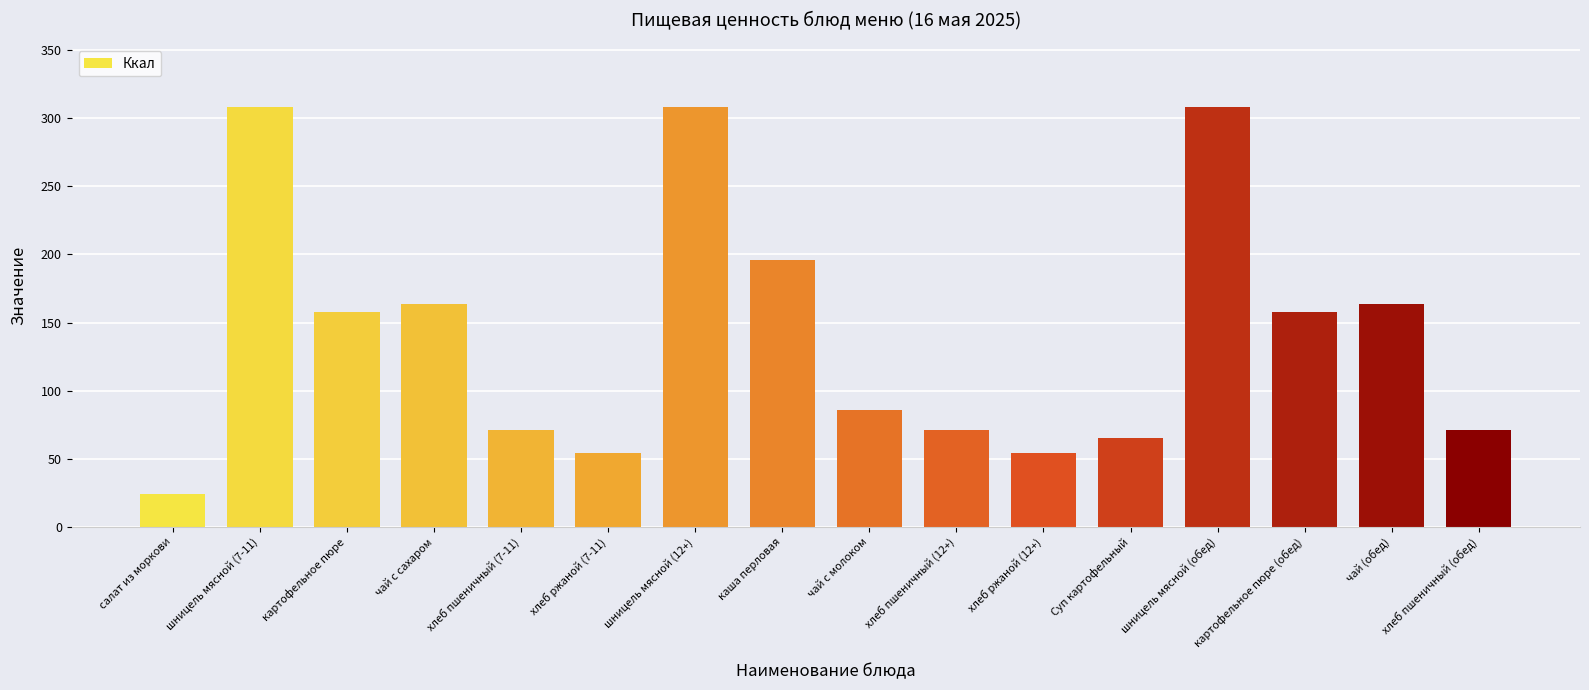

What is the label of the 11th bar from the right?

хлеб ржаной (7-11)